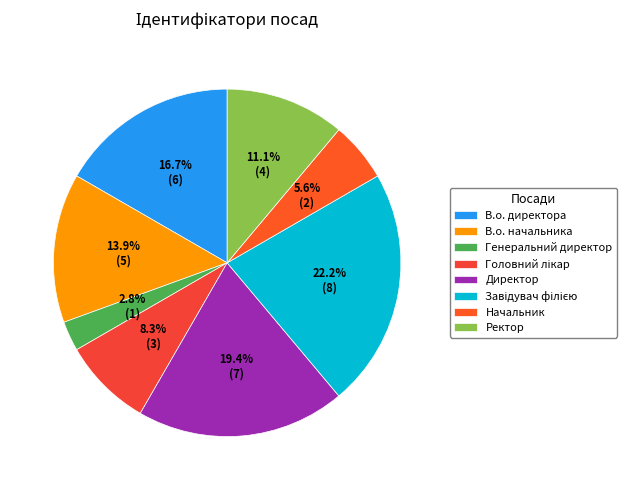

Which category has the smallest portion of the pie?

Генеральний директор